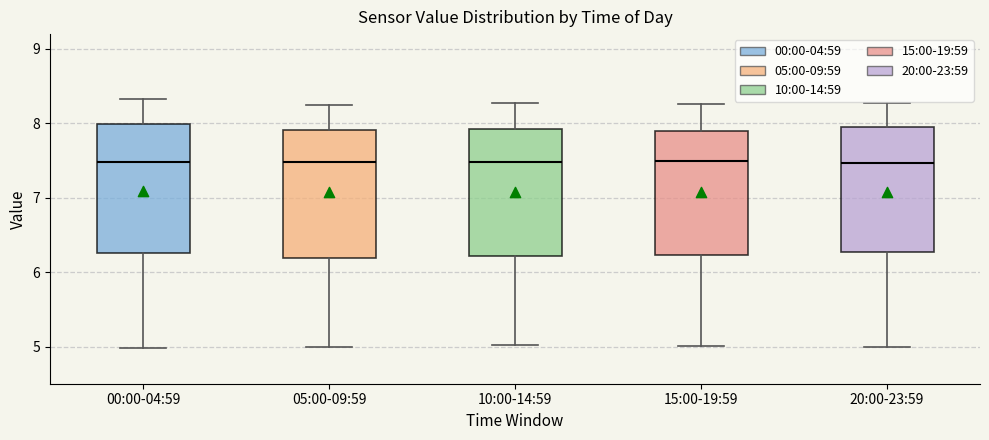

Reading left to right, read every box against the y-axis: the position of its median line, the range the box covers, and the ends of its whiskers. The values are not printed on the chart, so give them approximately, as read against the axis.

00:00-04:59: median 7.5, box 6.3 to 8.0, whiskers 5.0 to 8.3
05:00-09:59: median 7.5, box 6.2 to 7.9, whiskers 5.0 to 8.3
10:00-14:59: median 7.5, box 6.2 to 7.9, whiskers 5.0 to 8.3
15:00-19:59: median 7.5, box 6.2 to 7.9, whiskers 5.0 to 8.3
20:00-23:59: median 7.5, box 6.3 to 8.0, whiskers 5.0 to 8.3